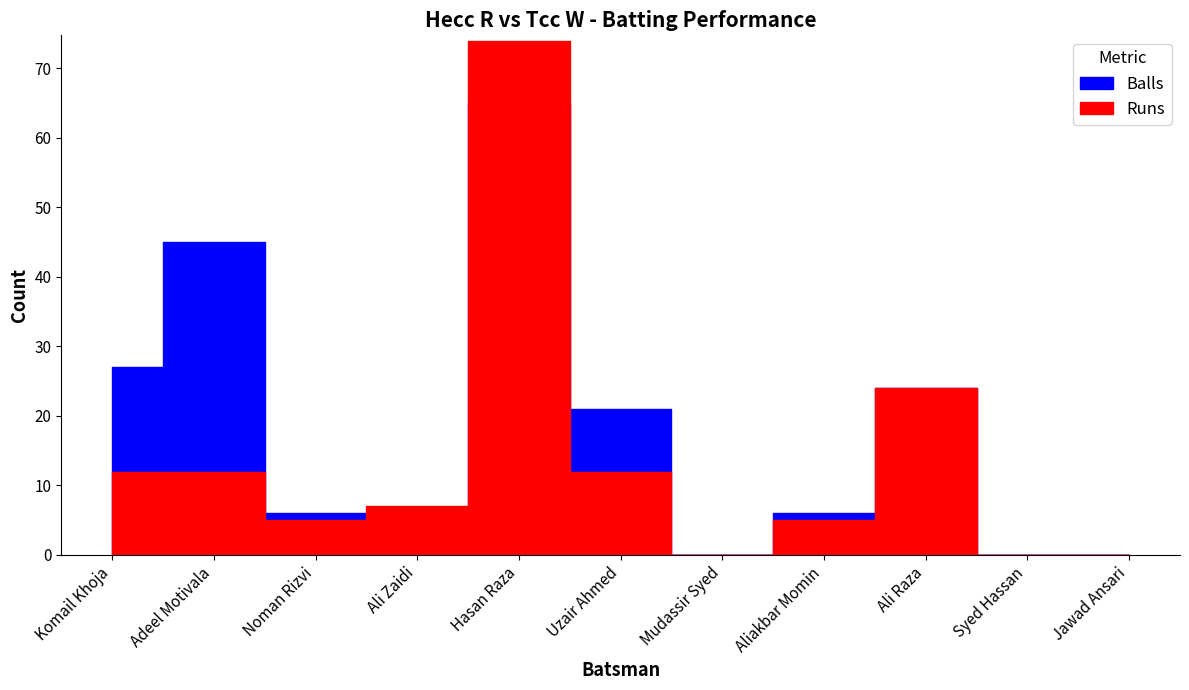

At which category does Runs reach its first local peak?

Hasan Raza